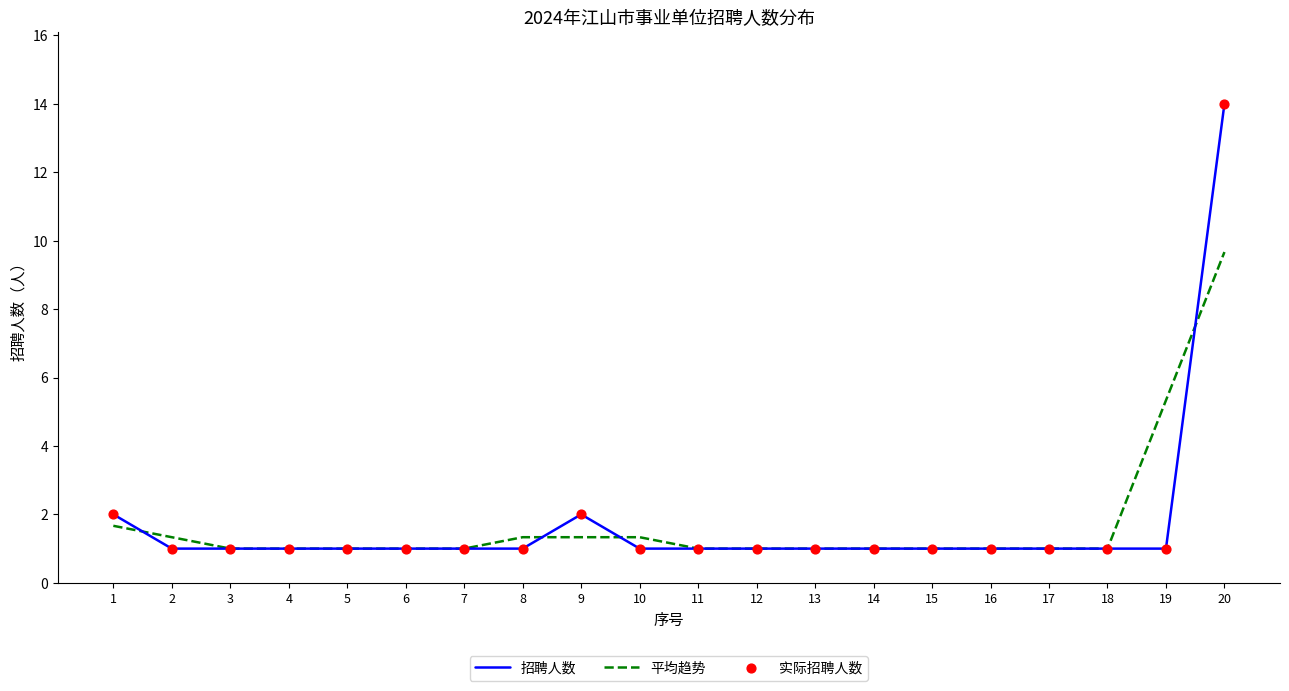

Rank the series by their maximum value, from highest to lowest.

招聘人数, 平均趋势